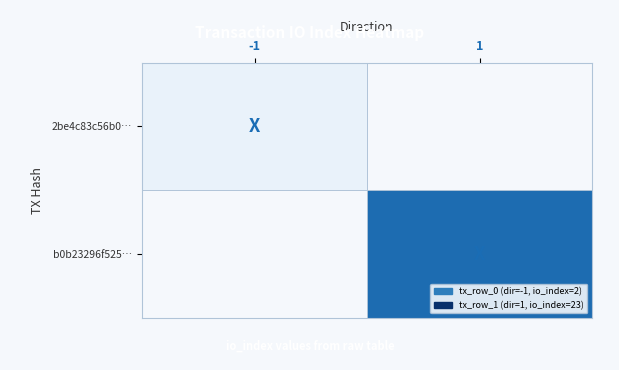

How many distinct data groups are displayed?

2